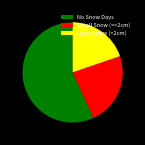

Do No Snow Days and Small Snow (<=2cm) together represent more than half of the pie?

Yes